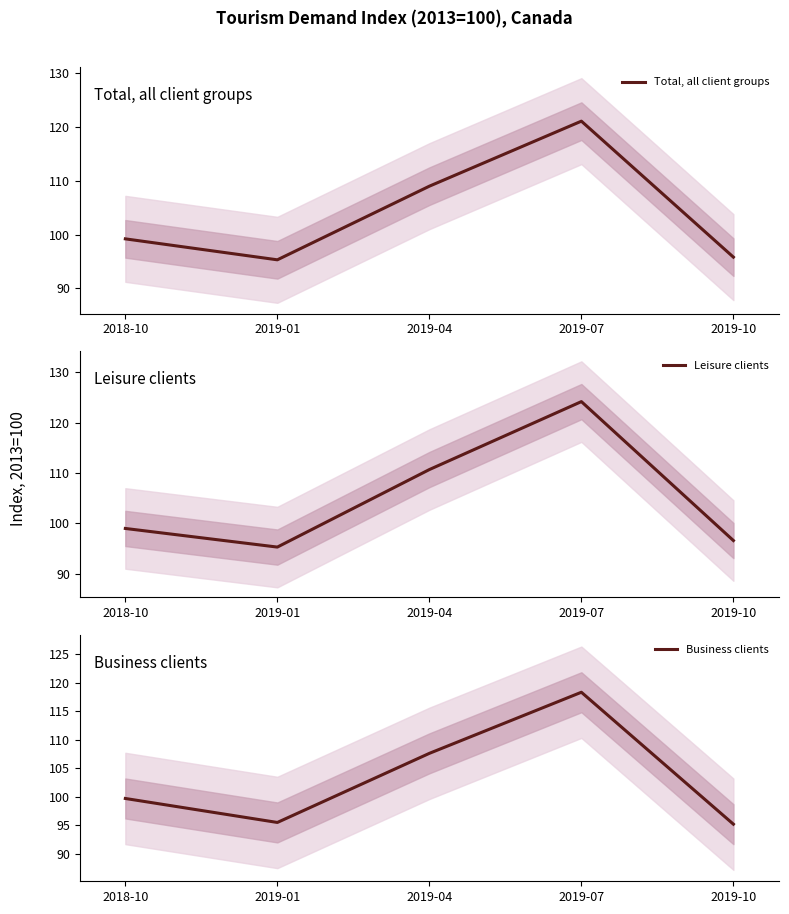

What is the sum of the Total, all client groups values at 2019-10 and 2019-01?

191.1